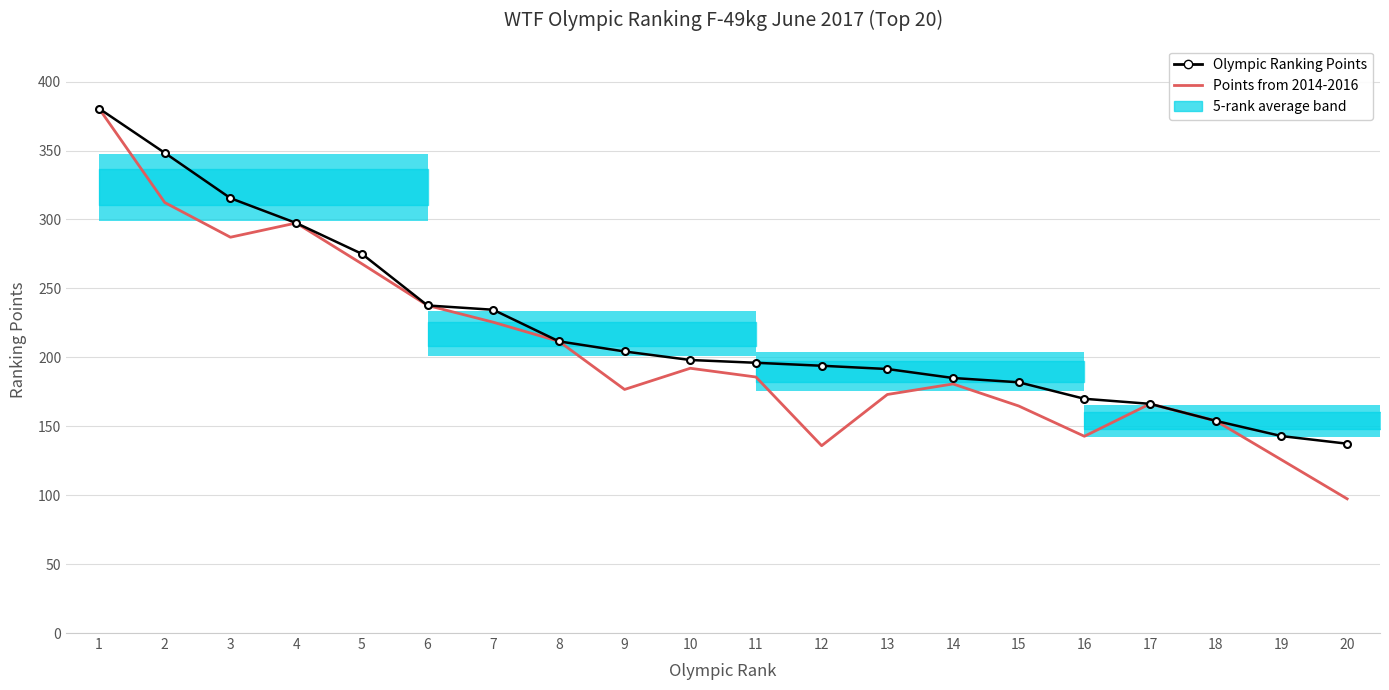

How many values in the Points from 2014-2016 series exceed 185?

10